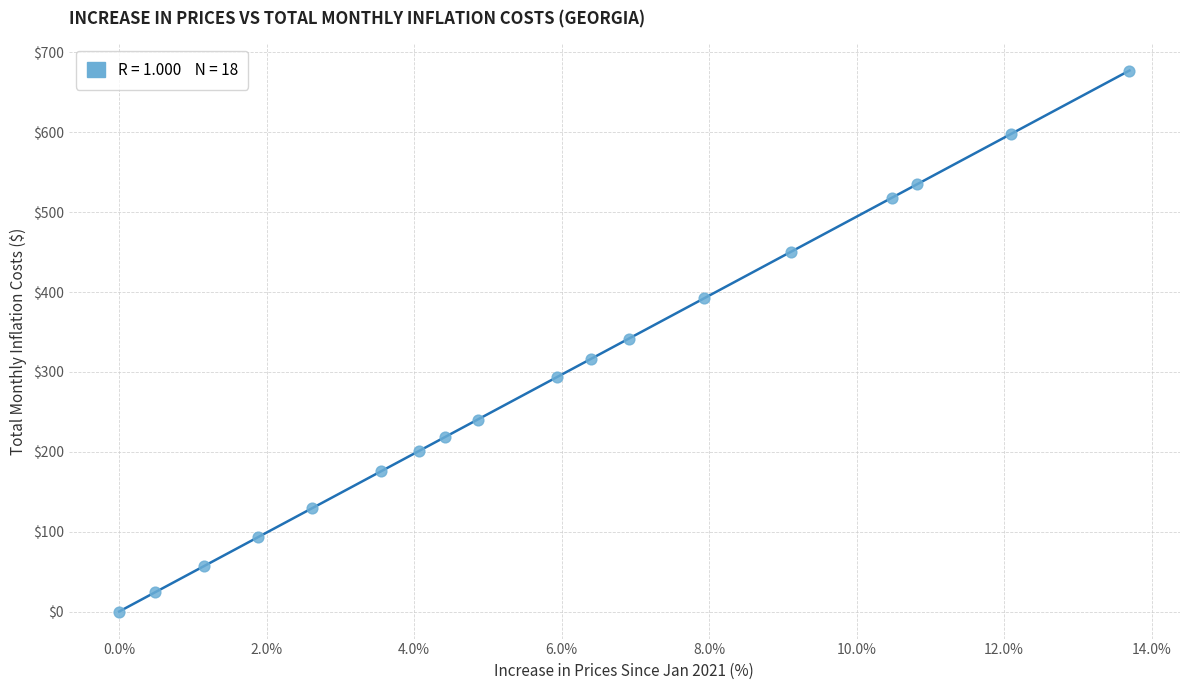

What is the range of Y values (max minus min)?

677.3